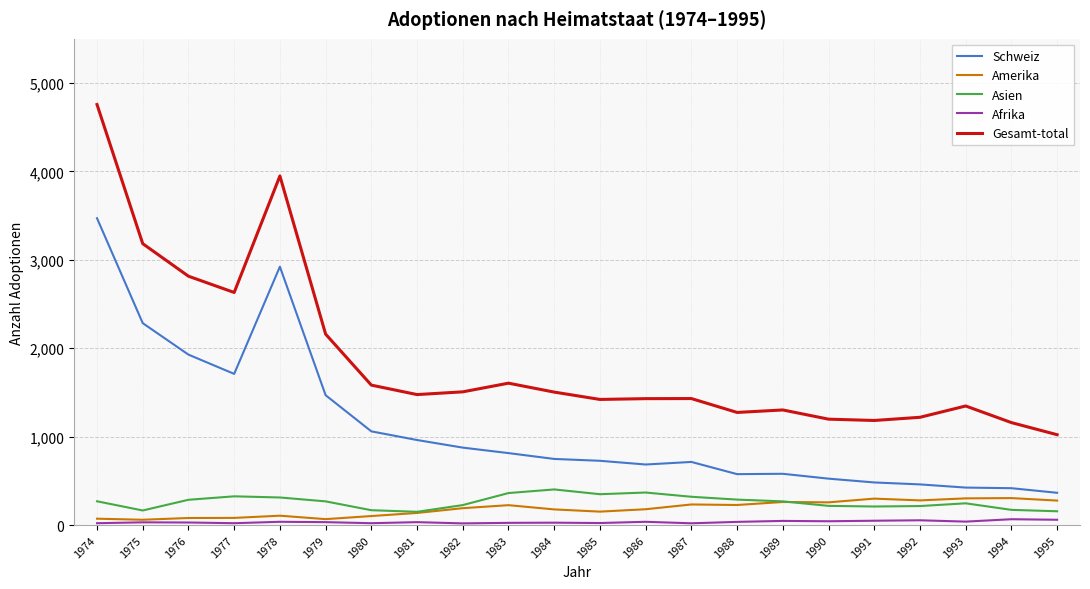

True or false: Afrika has more than 1 interior local peaks.

True